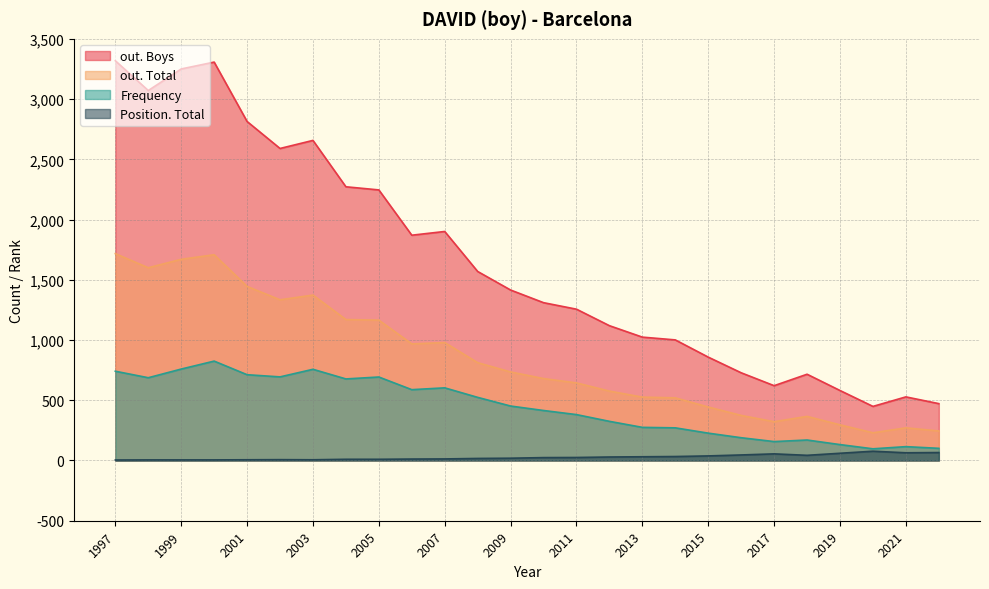

Between 2003 and 1997, which series saw the biggest shift?

out. Boys